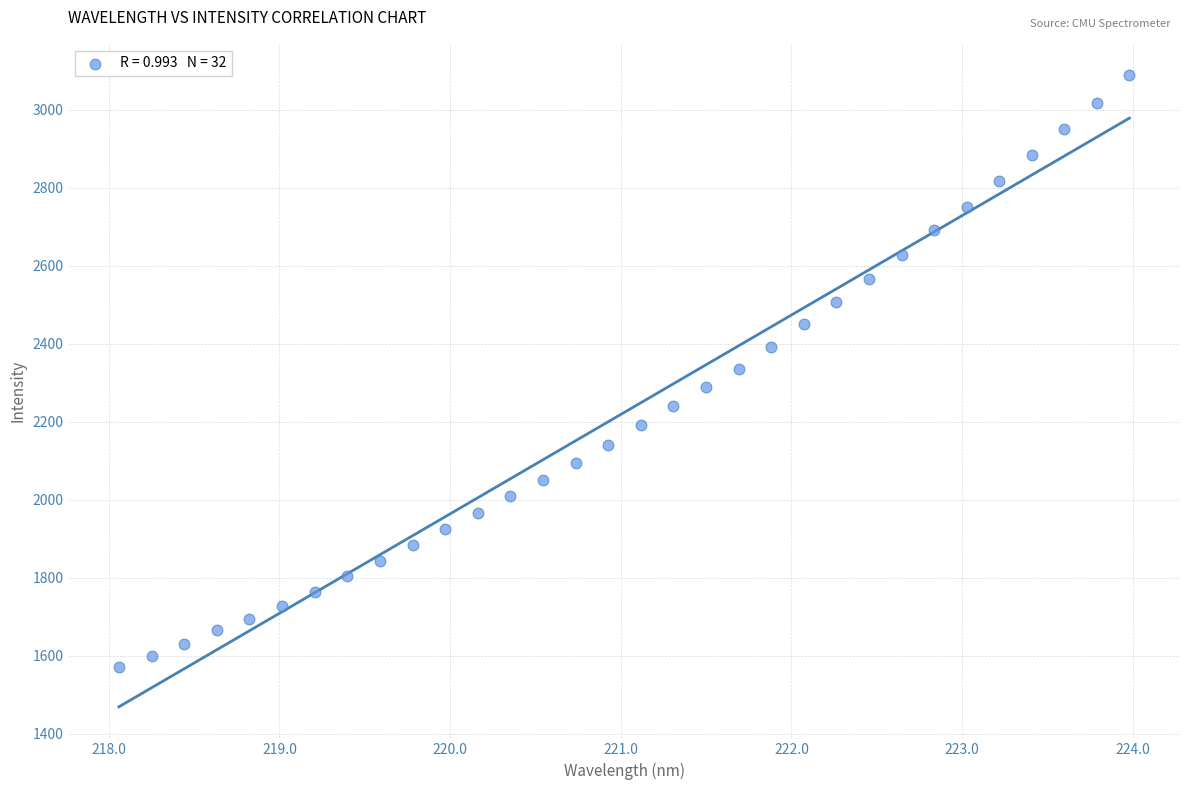

What is the range of Y values (max minus min)?

1518.7